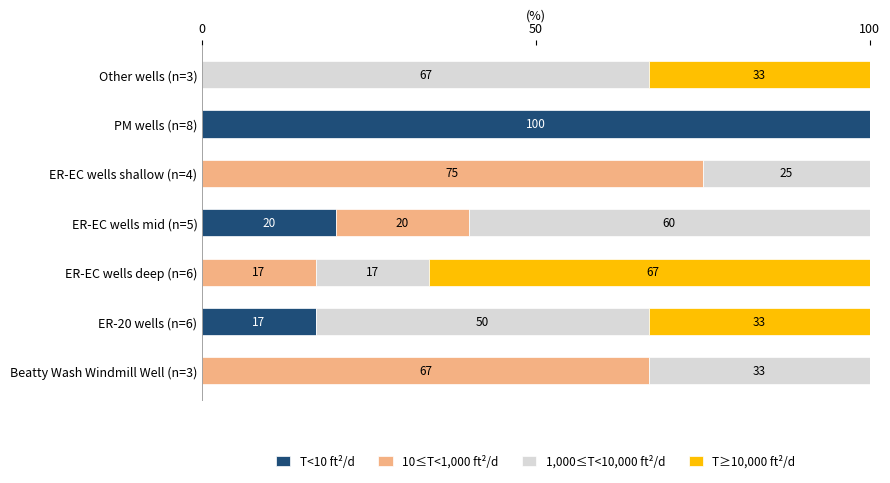

At which label is T<10 ft²/d closest to 50?

ER-EC wells mid (n=5)